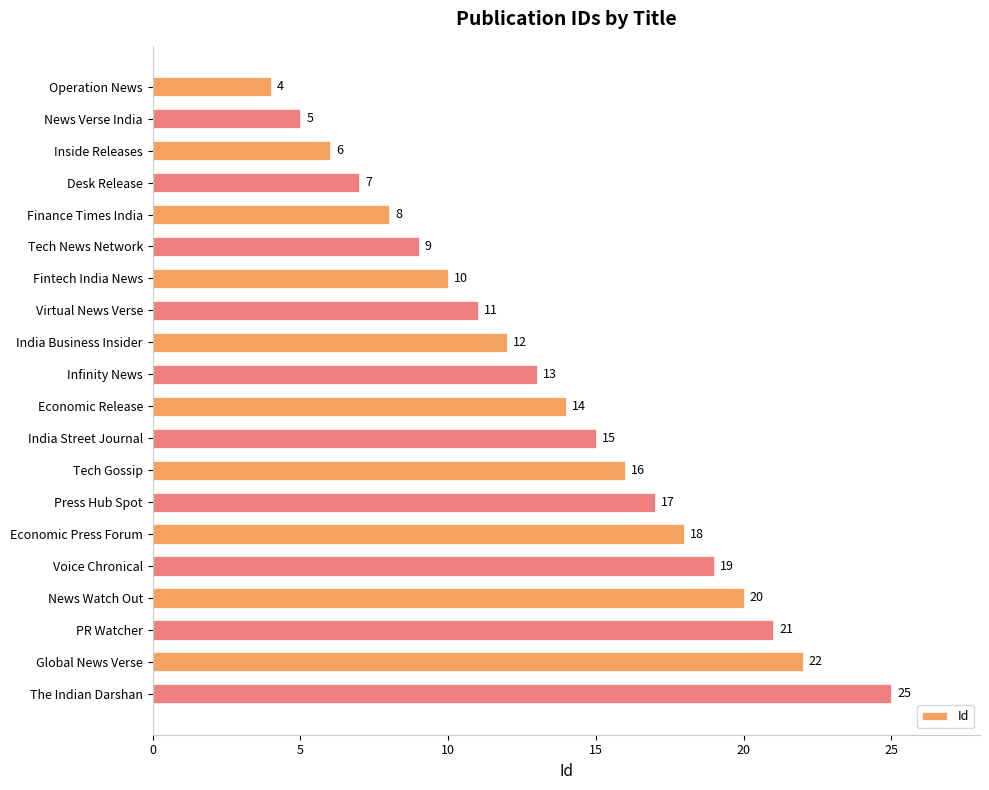

Reading top to bottom, what are all the values shown in this chart?

4	5	6	7	8	9	10	11	12	13	14	15	16	17	18	19	20	21	22	25